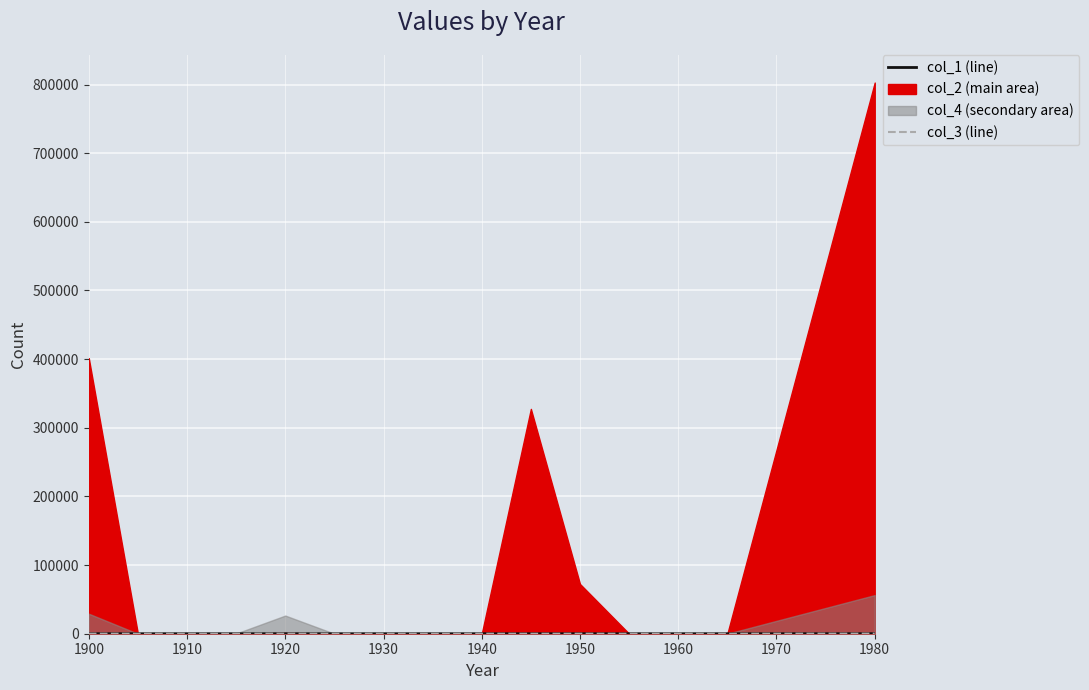

What is the label of the 6th point from the left?

1950